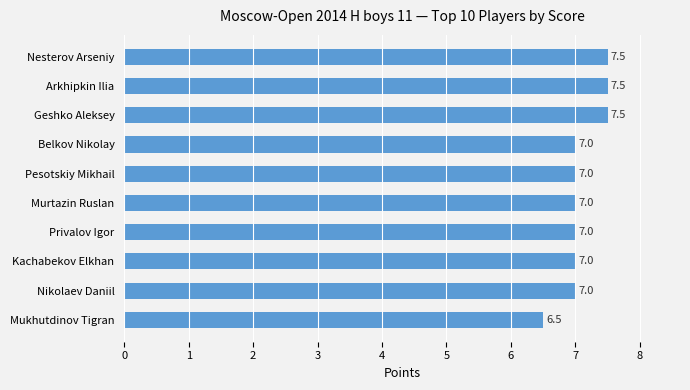

Count the values in the range 7 to 8.

9